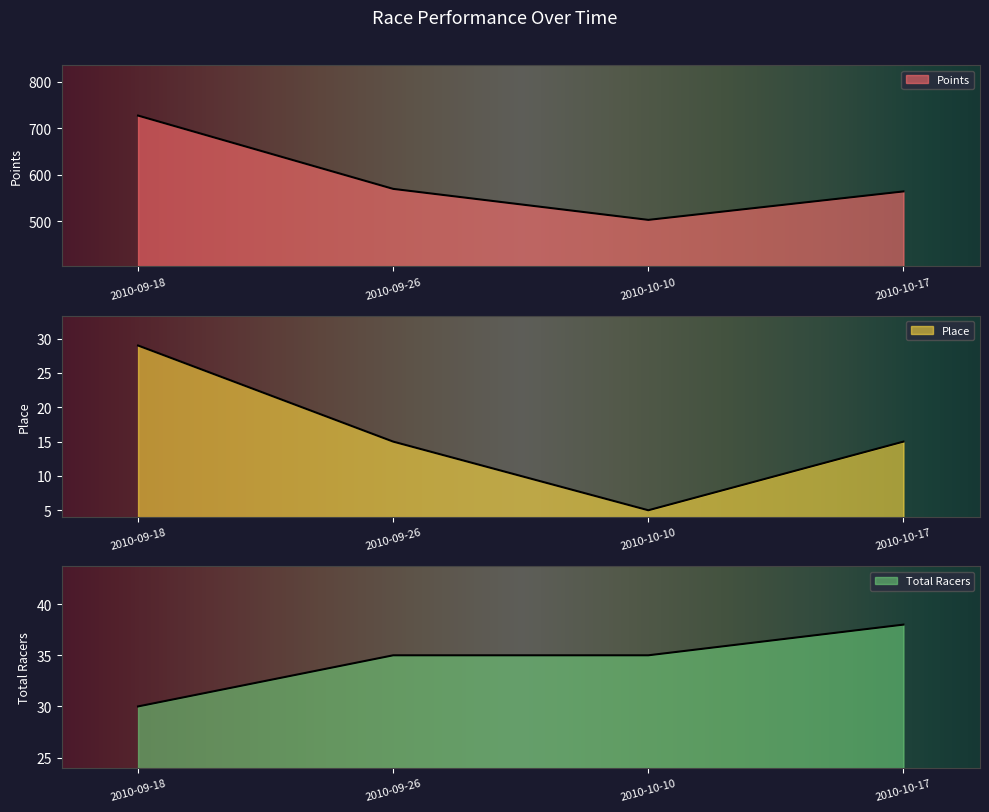

How many lines are shown in the chart?

3